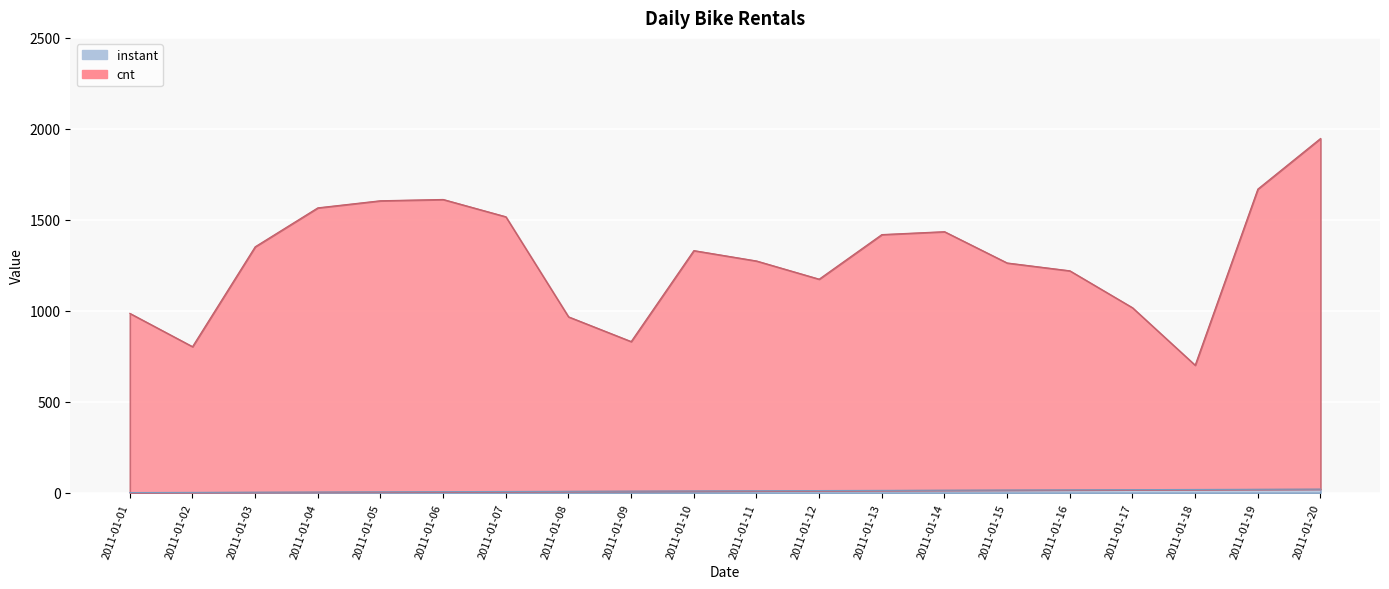

What is the value of the instant point at the 13th from the left?

13